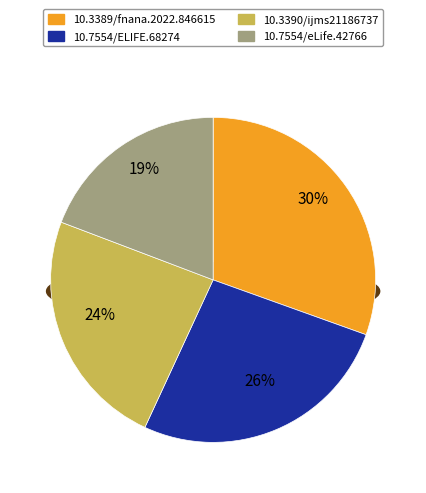

Does 10.3389/fnana.2022.846615 account for over 50% of the chart?

No